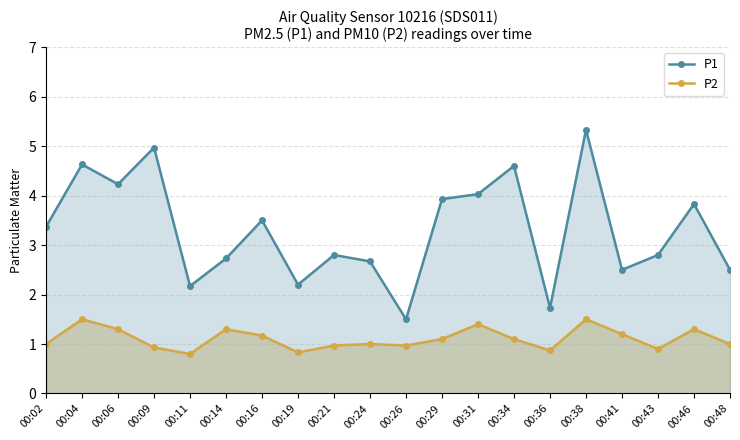

Which series has the widest spread of values?

P1